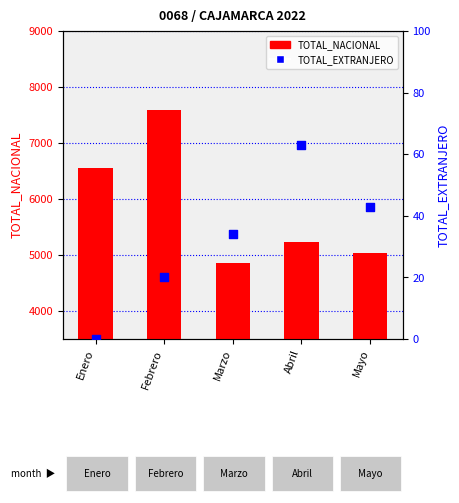

What is the total value across all series at Mayo?

5085